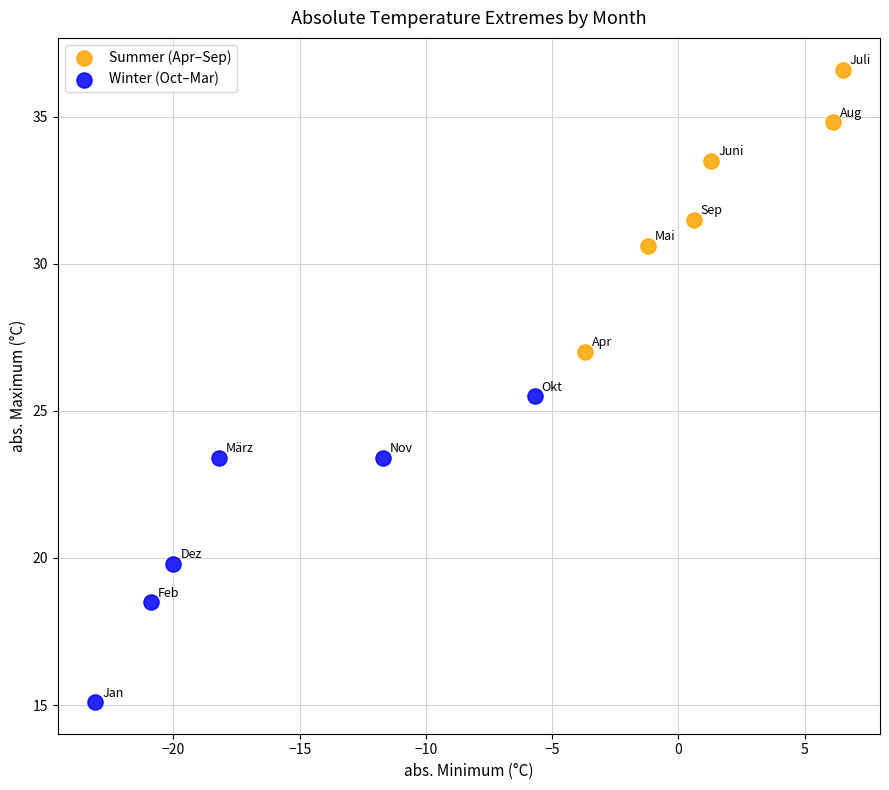

Which series reaches the minimum Y coordinate?

Winter (Oct–Mar)